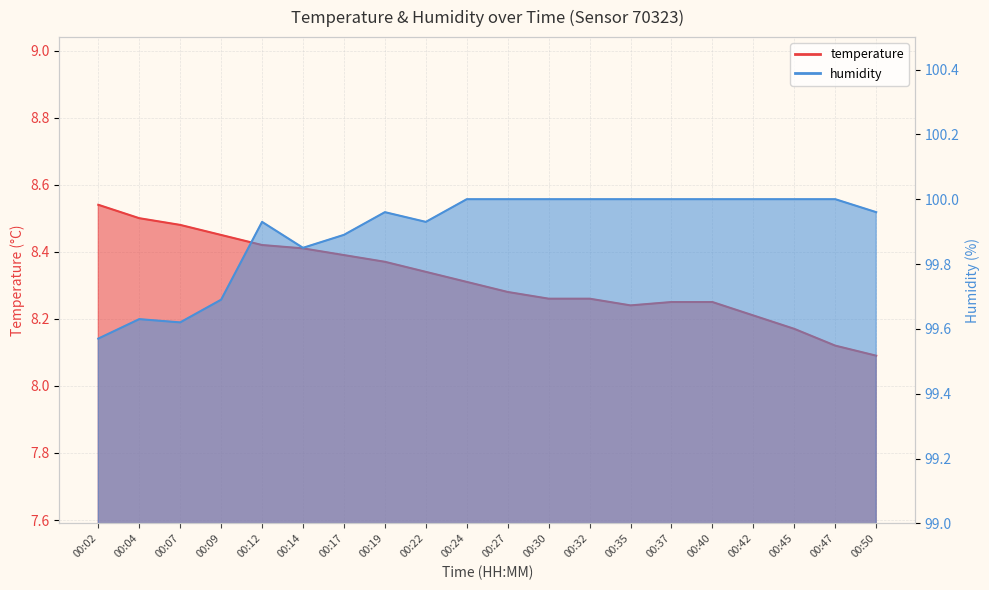

Rank the series at 00:09 from highest to lowest value.

humidity, temperature